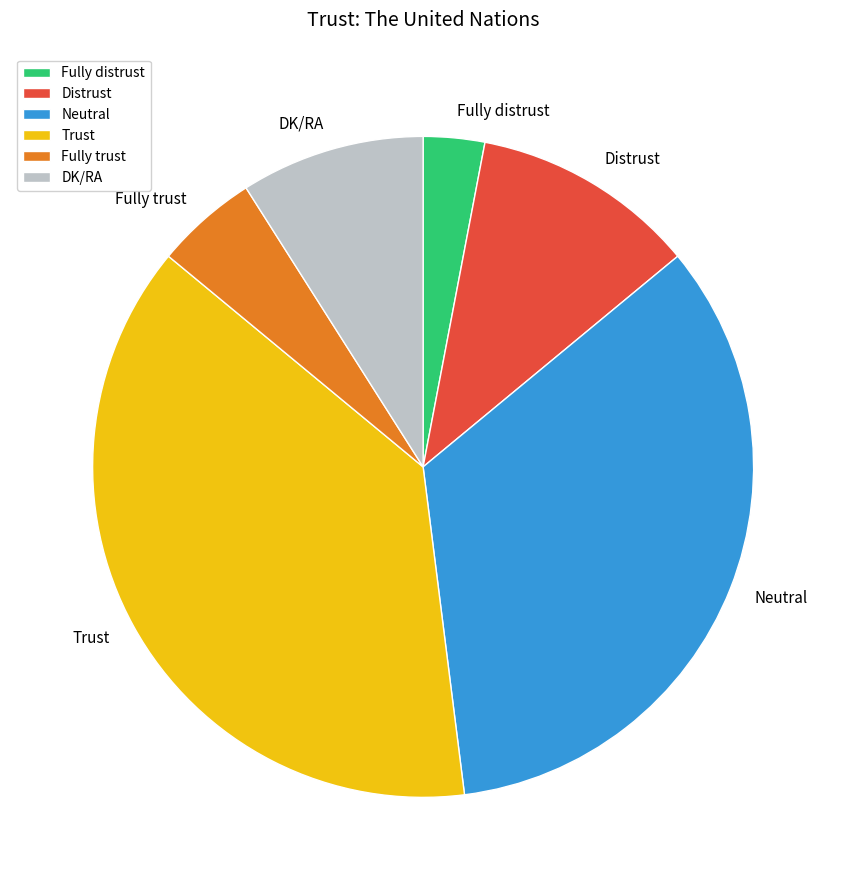

What is the ratio of the value at Fully trust to the value at Fully distrust?

1.7